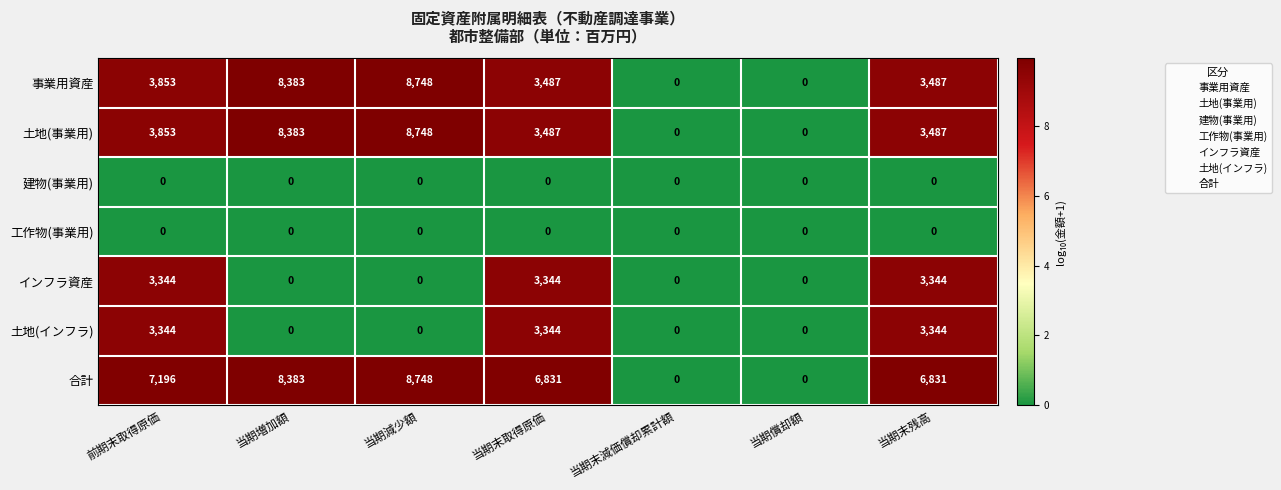

What is the greatest value displayed?

8748